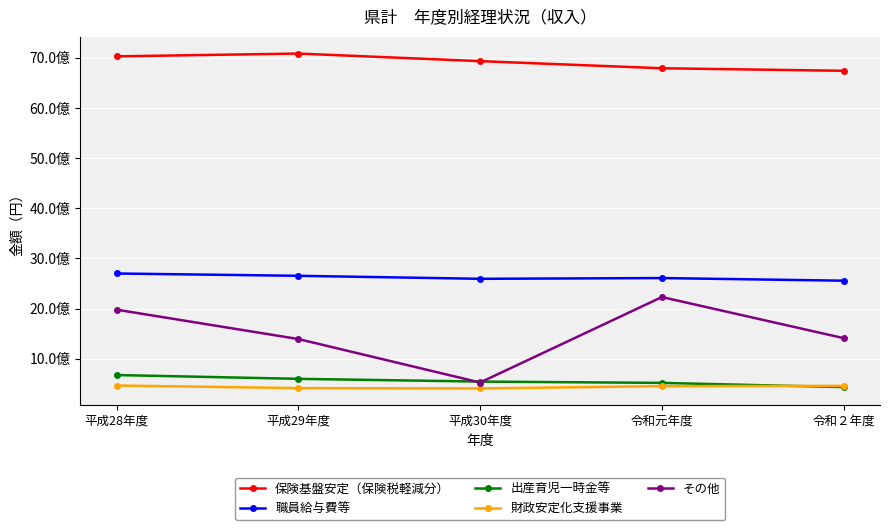

At which category is the sum across all series the highest?

平成28年度